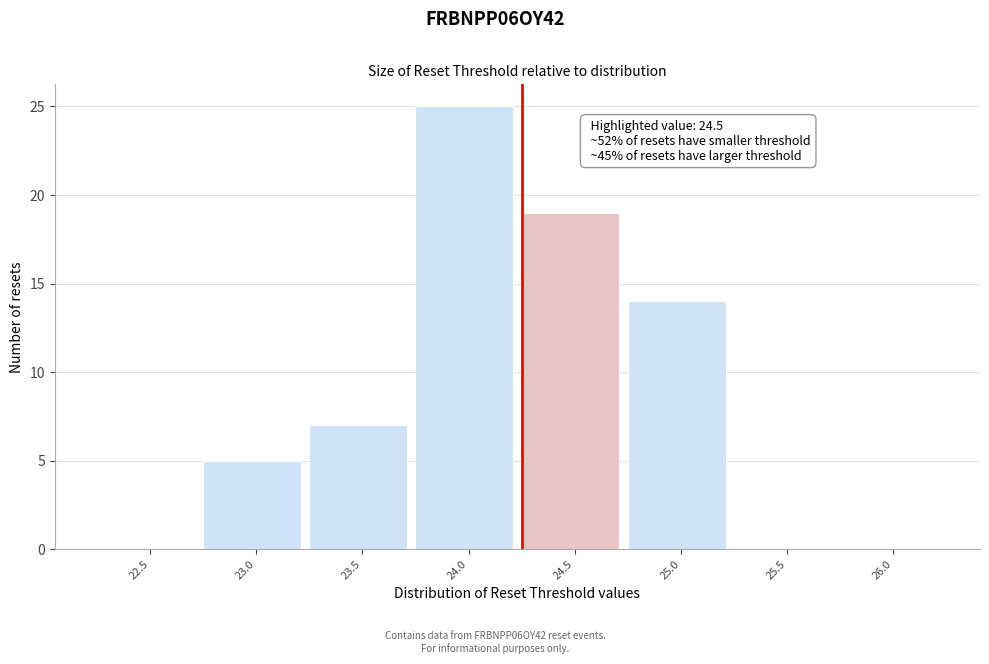

Reading left to right, transcribe all the data shown in this chart.

22.5=0	23.0=5	23.5=7	24.0=25	24.5=19	25.0=14	25.5=0	26.0=0